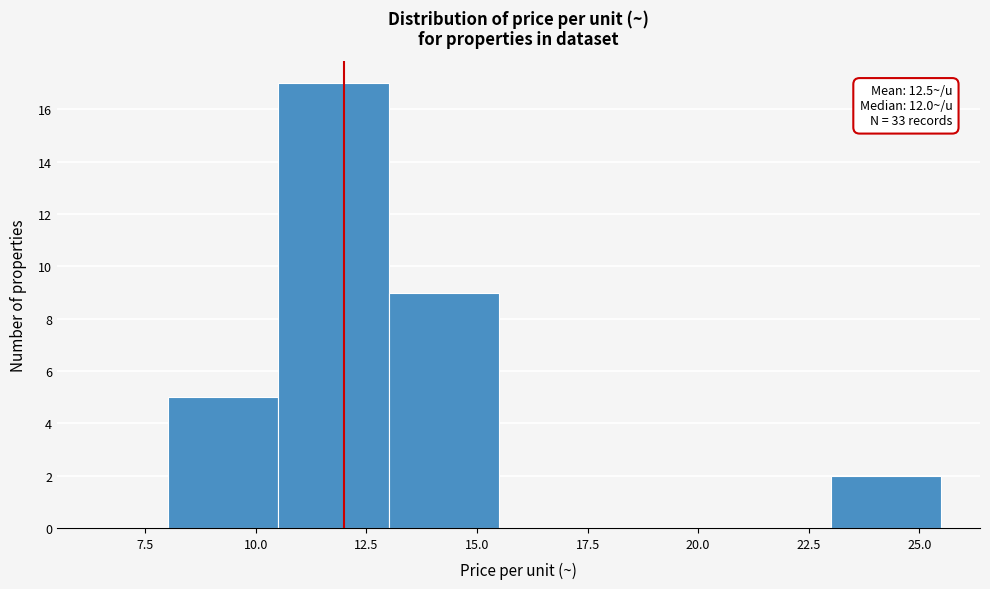

Which range on the x-axis has the tallest bar?

10.5 to 13.0